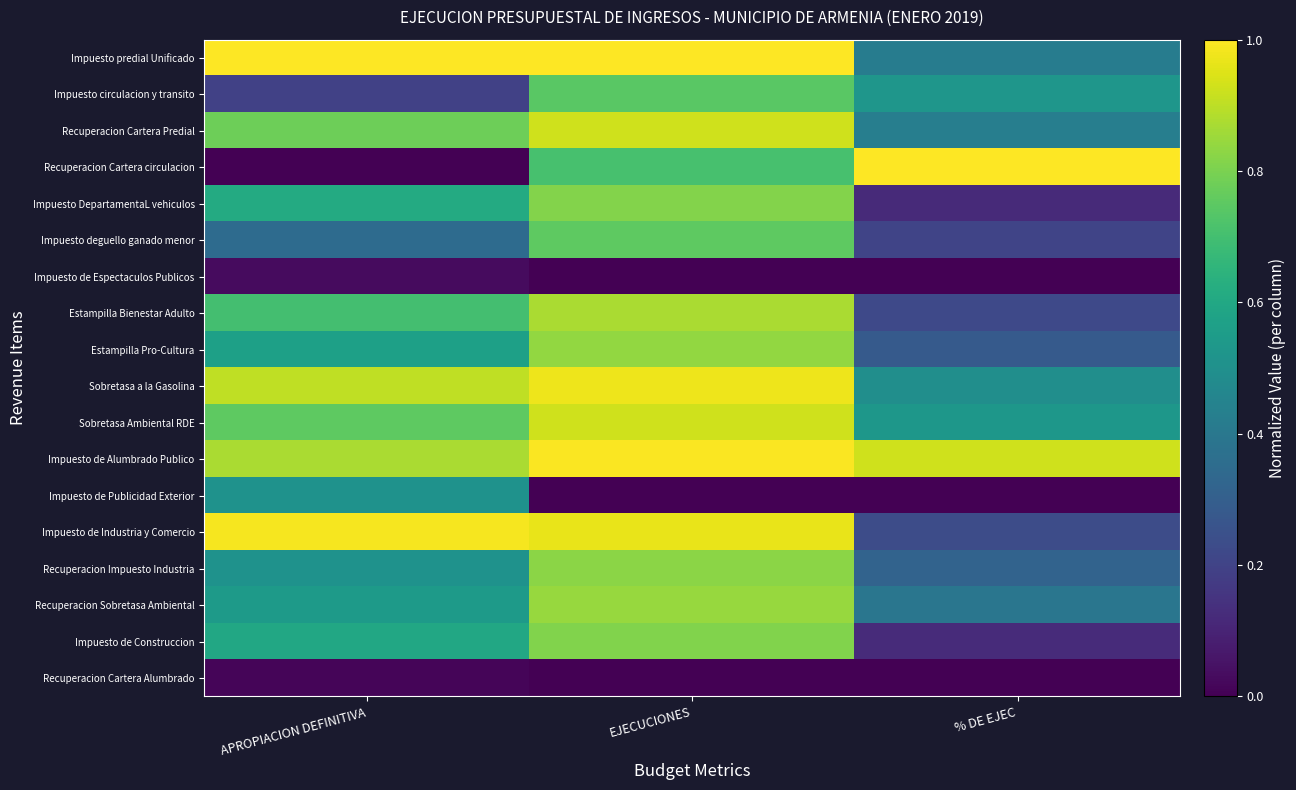

Which has a higher value, APROPIACION DEFINITIVA or % DE EJEC?

APROPIACION DEFINITIVA